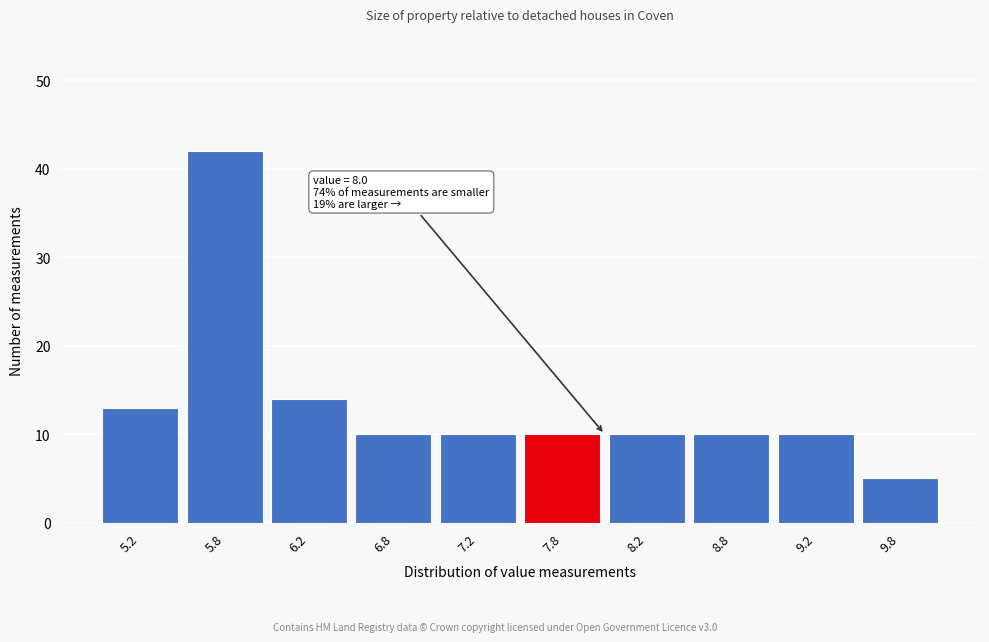

Reading left to right, extract all data points from this chart.

13	42	14	10	10	10	10	10	10	5